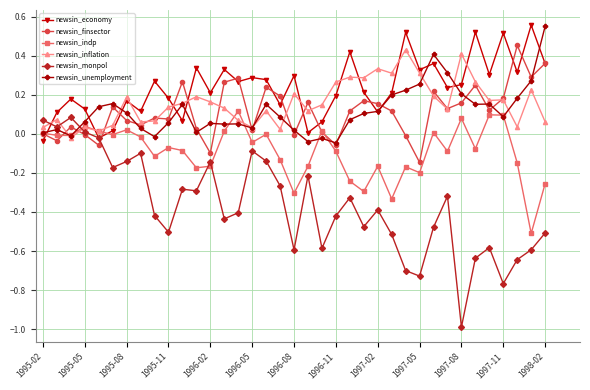

Which series has the largest range (max minus min)?

newsin_monpol